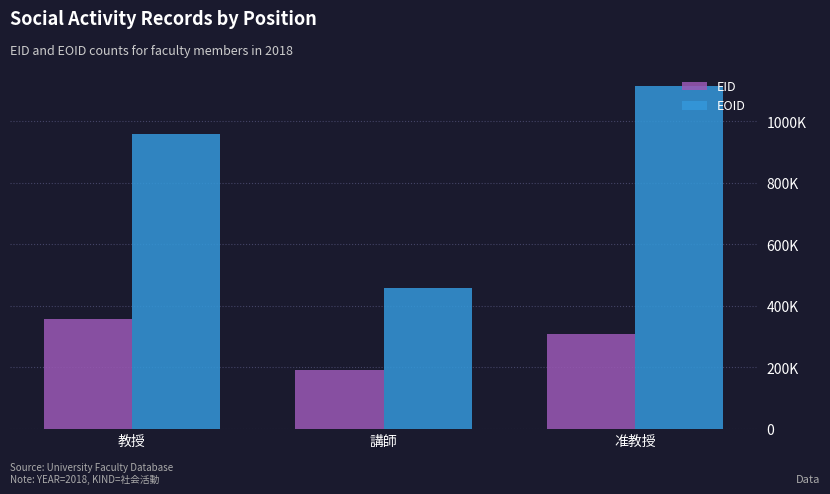

Rank the series by their average value, from lowest to highest.

EID, EOID